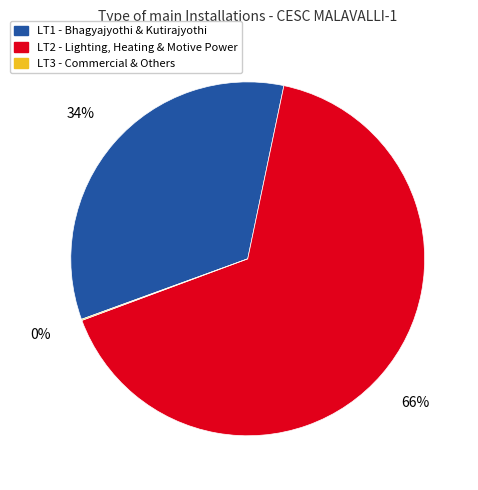

To the nearest percent, what is the average slice percentage?

33%